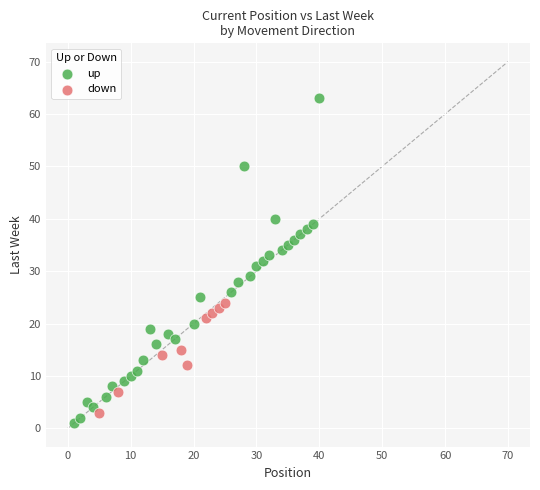

Which series has the widest spread of Y values?

up